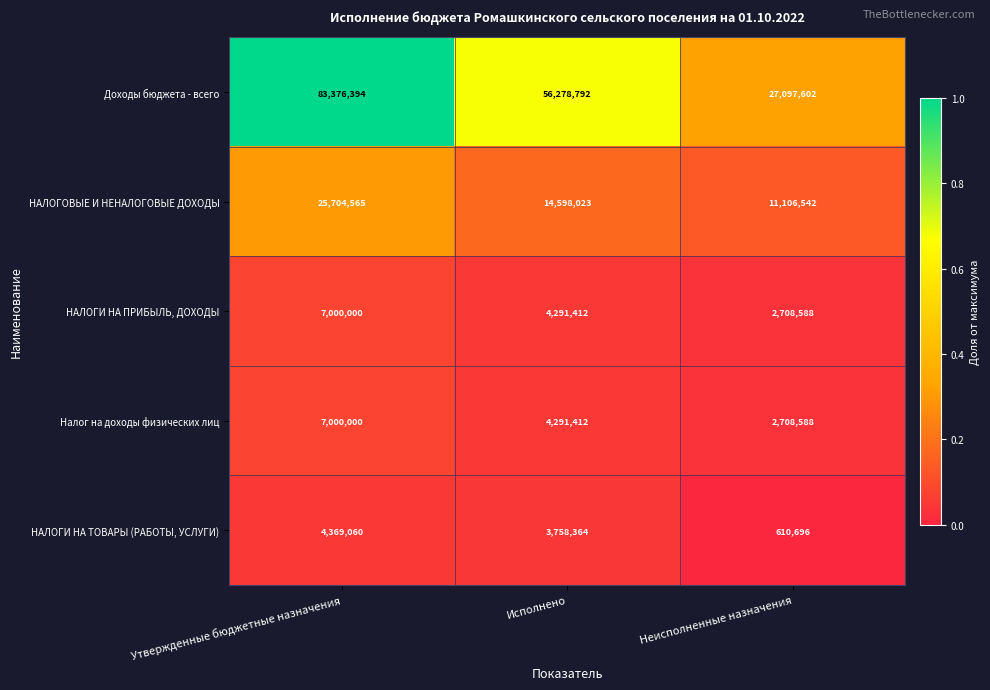

Reading left to right, extract all data points from this chart.

Доходы бюджета - всего: 83376394	56278792	27097602
НАЛОГОВЫЕ И НЕНАЛОГОВЫЕ ДОХОДЫ: 25704565	14598023	11106542
НАЛОГИ НА ПРИБЫЛЬ, ДОХОДЫ: 7000000	4291412	2708588
Налог на доходы физических лиц: 7000000	4291412	2708588
НАЛОГИ НА ТОВАРЫ (РАБОТЫ, УСЛУГИ): 4369060	3758364	610696